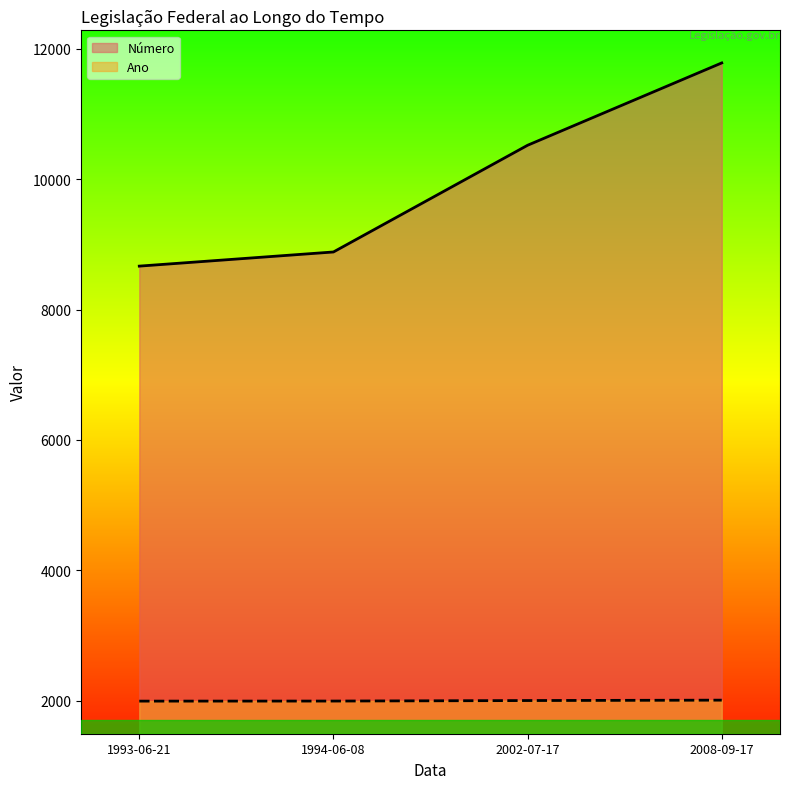

At how many categories does at least one series exceed 10838?

1